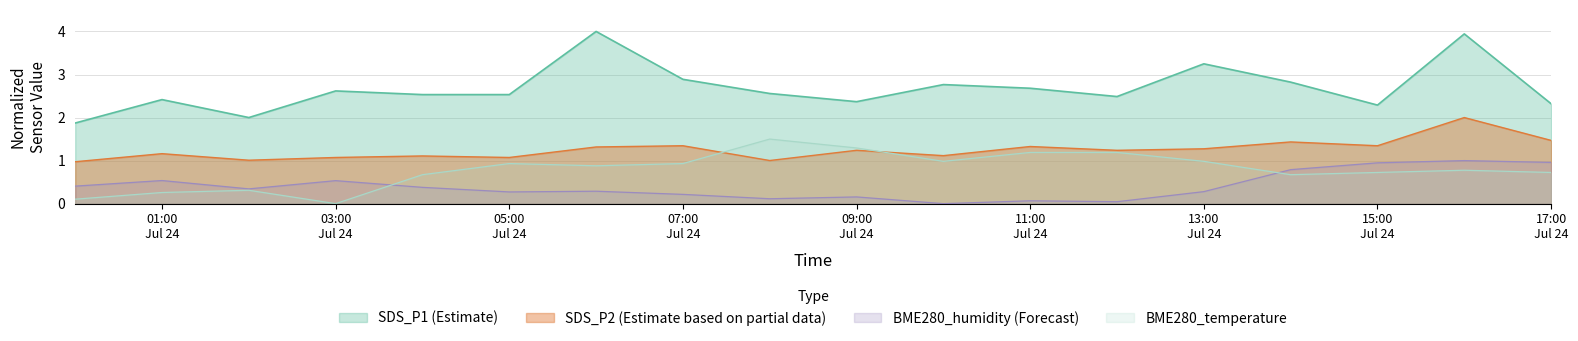

What is the difference between the maximum and second lowest values in the BME280_temperature series?

1.4